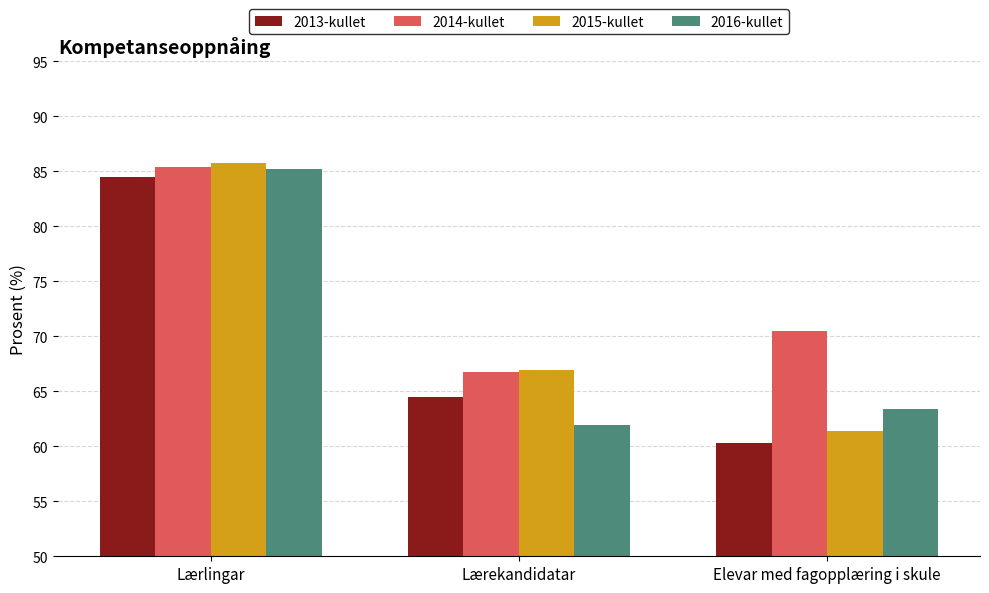

Reading left to right, transcribe all the data shown in this chart.

2013-kullet: Lærlingar=84.5	Lærekandidatar=64.5	Elevar med fagopplæring i skule=60.3
2014-kullet: Lærlingar=85.4	Lærekandidatar=66.8	Elevar med fagopplæring i skule=70.5
2015-kullet: Lærlingar=85.8	Lærekandidatar=66.9	Elevar med fagopplæring i skule=61.4
2016-kullet: Lærlingar=85.2	Lærekandidatar=61.9	Elevar med fagopplæring i skule=63.4